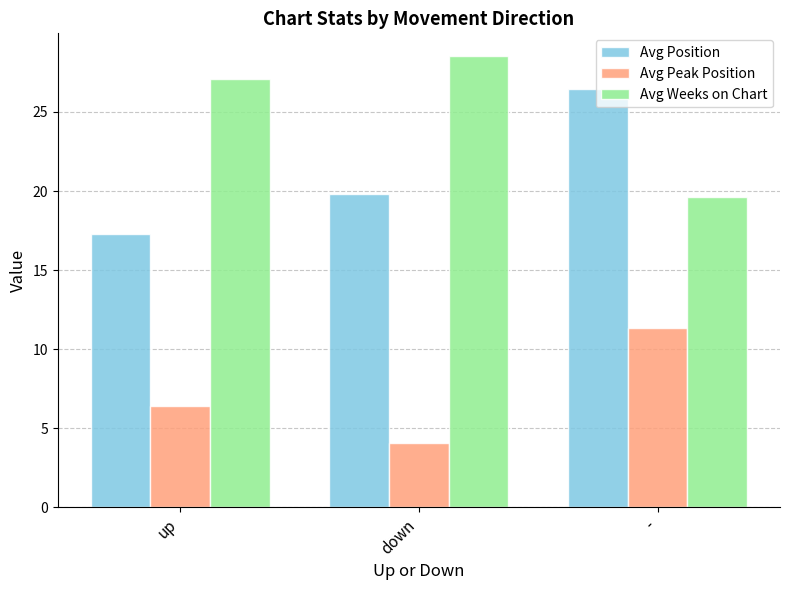

At which label does Avg Peak Position reach its peak?

-